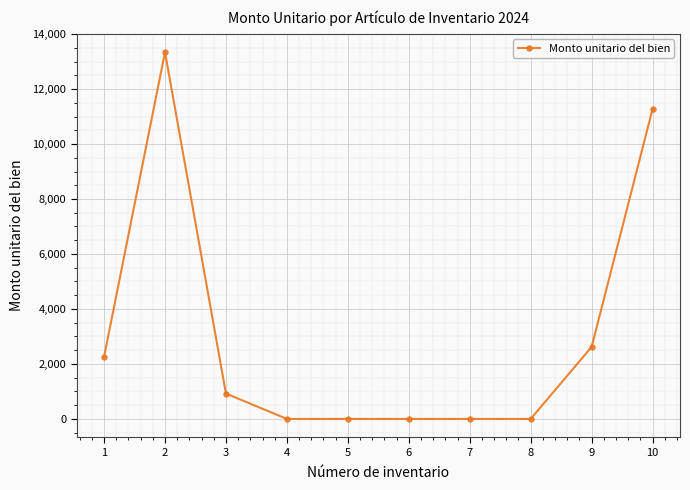

Between 5 and 1, which is larger?

1